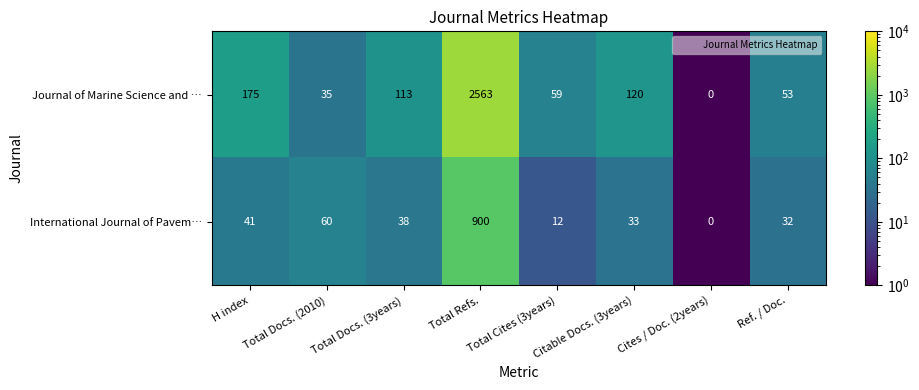

What is the difference between the maximum and second lowest values in the Journal of Marine Science and … series?

2528